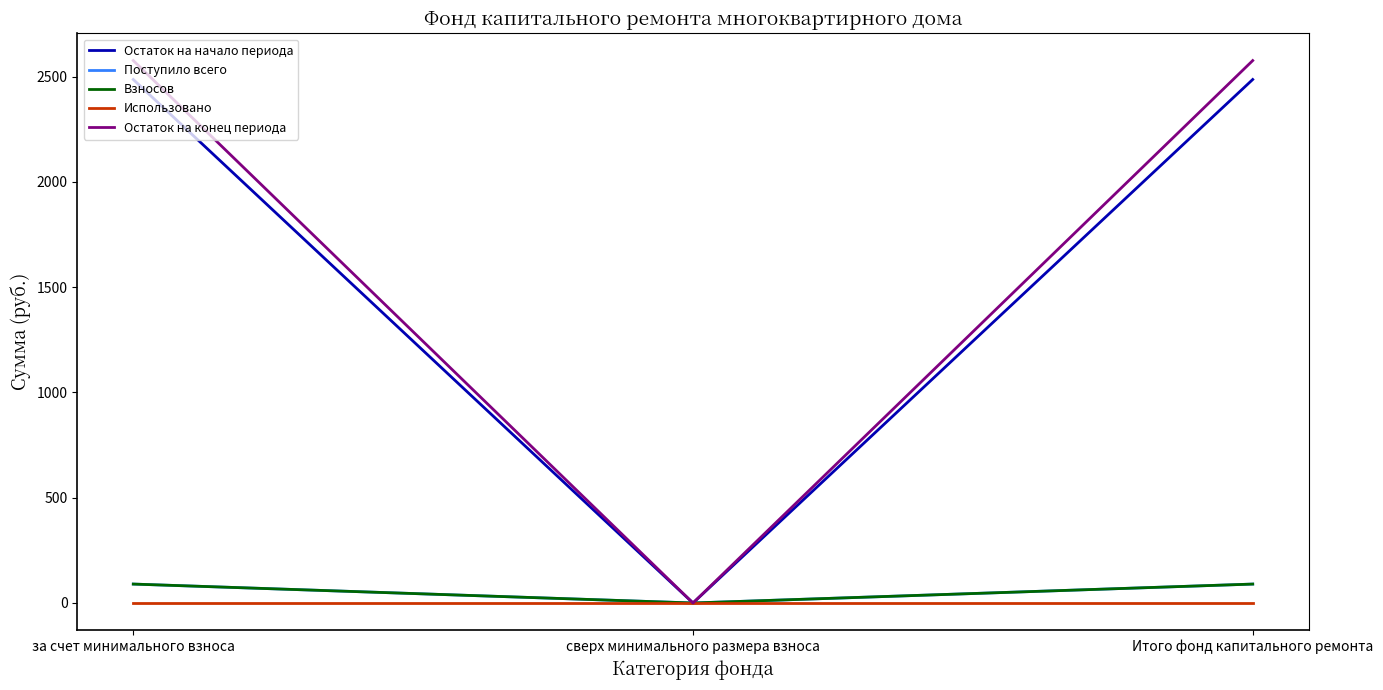

Is it true that Поступило всего equals 47.3 at за счет минимального взноса?

False